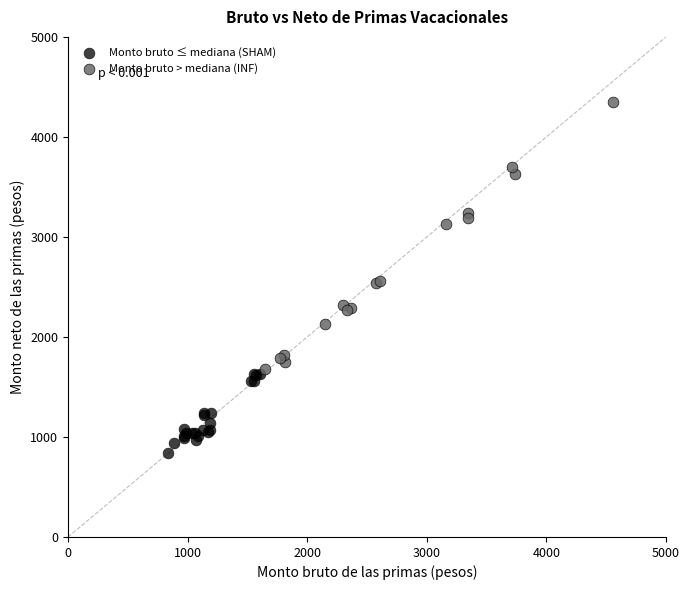

Which series reaches the minimum Y coordinate?

Monto bruto ≤ mediana (SHAM)